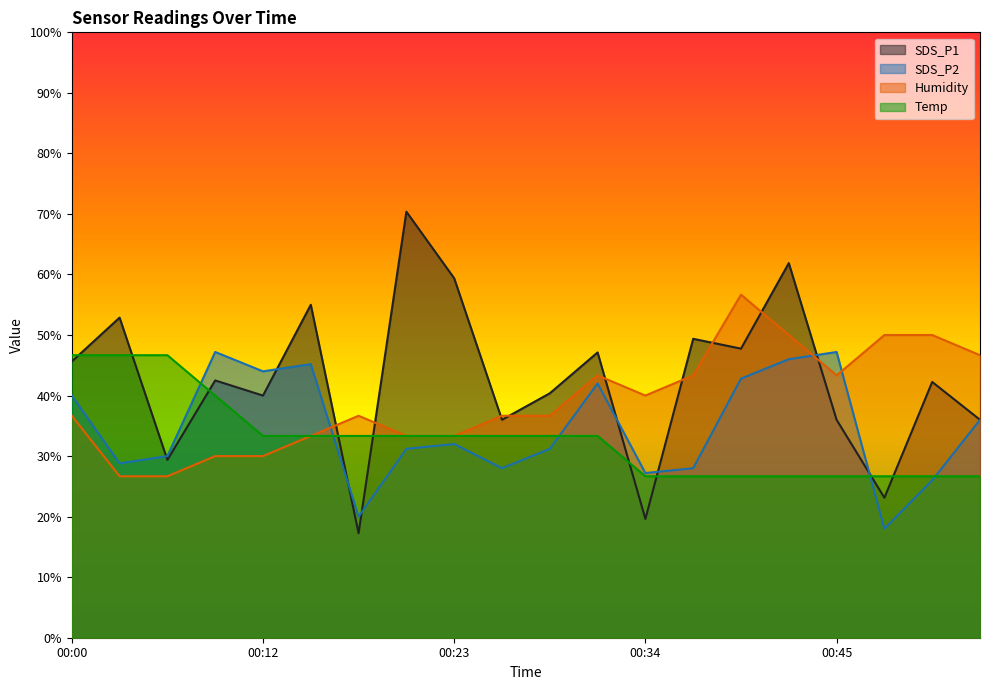

How many lines are shown in the chart?

4